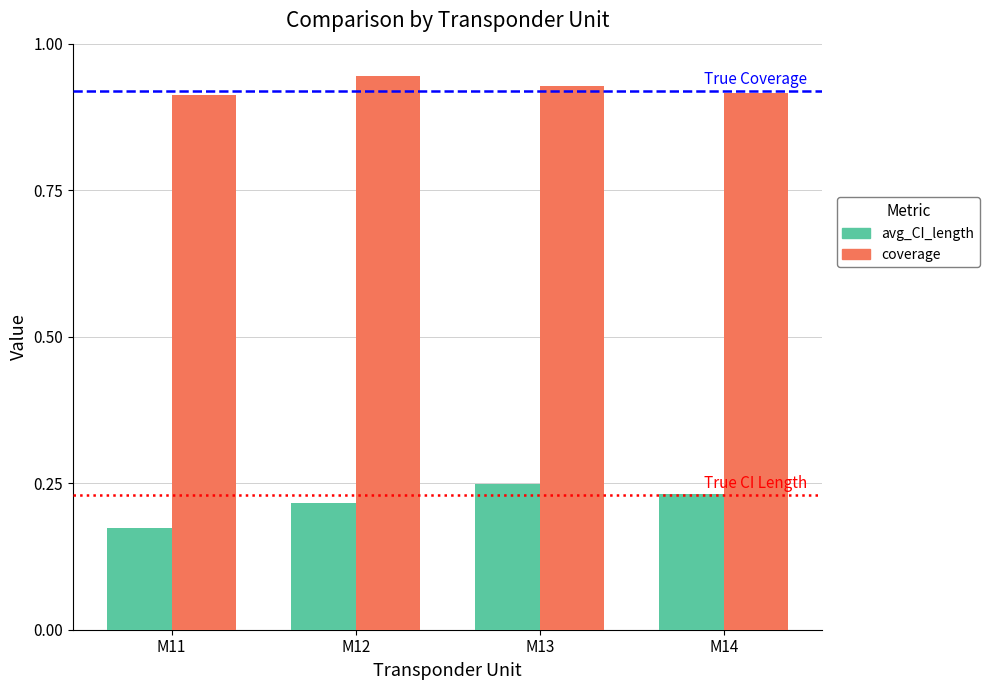

What is the total value across all series at M12?

1.2